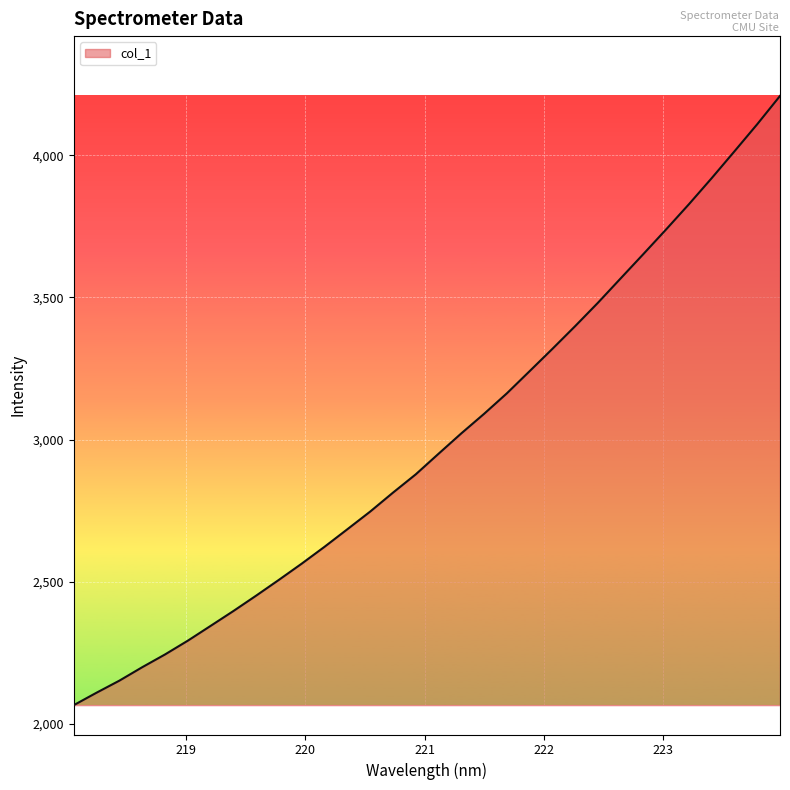

What is the minimum value shown in the chart?

2065.7